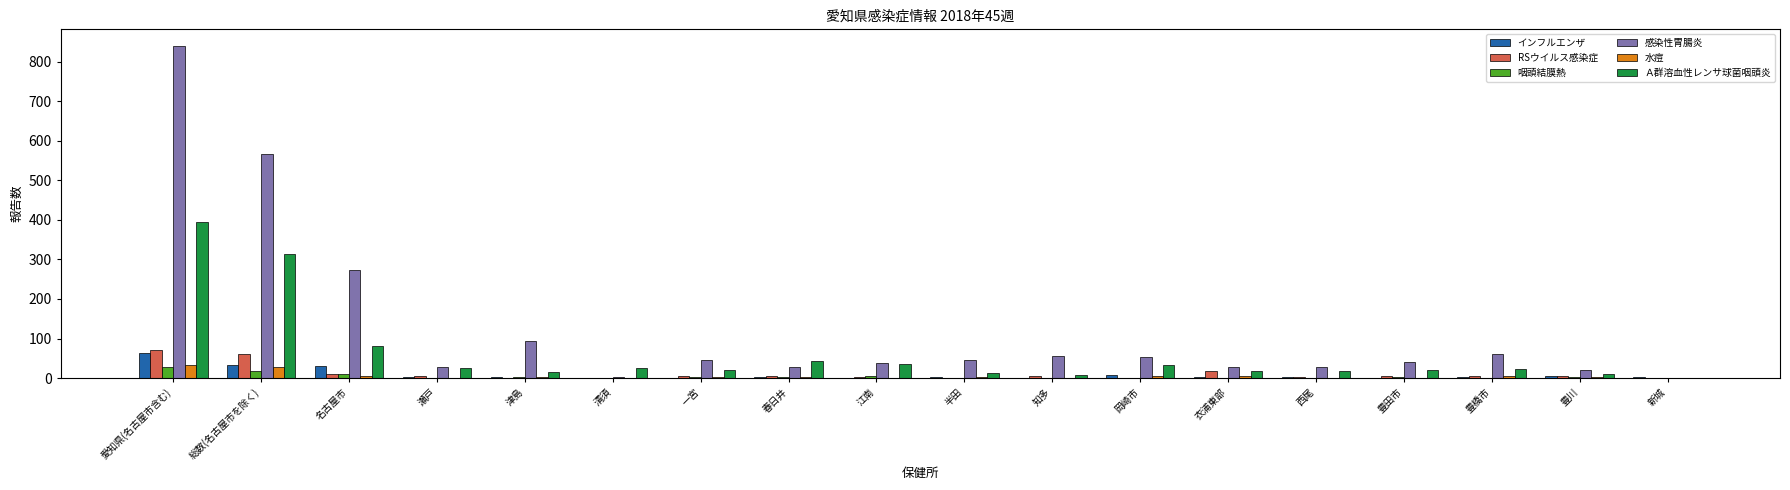

What are all the series names shown in the legend?

インフルエンザ, RSウイルス感染症, 咽頭結膜熱, 感染性胃腸炎, 水痘, Ａ群溶血性レンサ球菌咽頭炎